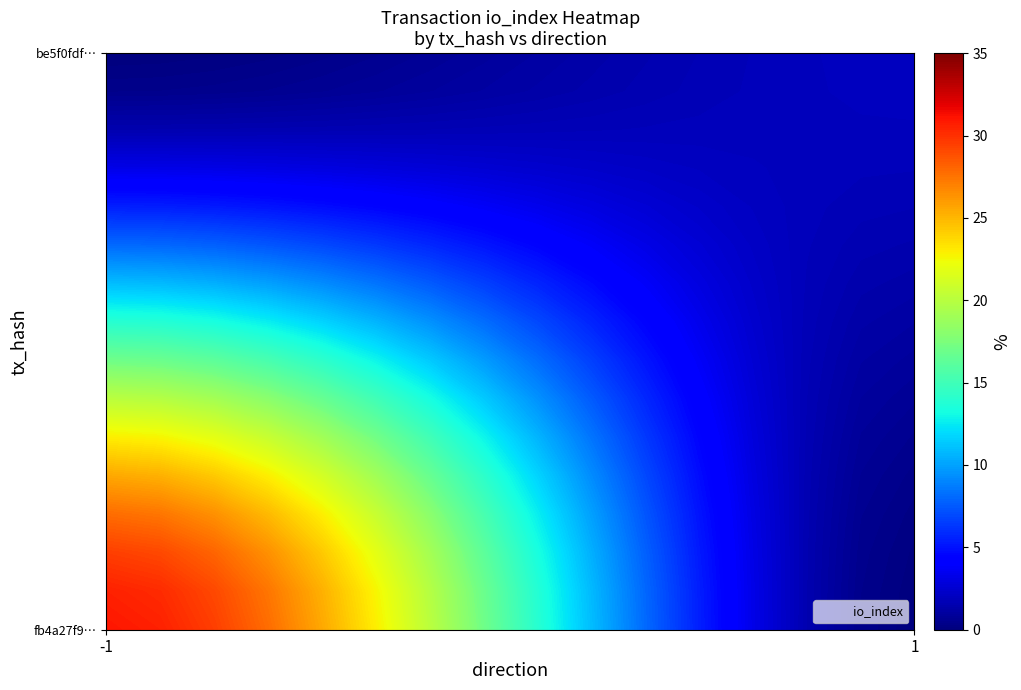

What value does the be5f0fdfc24065a2c4dc455e0d5e7531b8560fe series have at io_index?

2